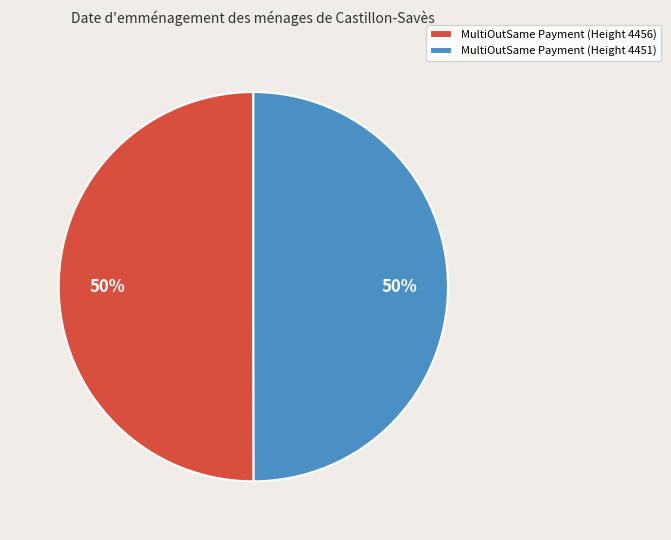

True or false: MultiOutSame Payment (Height 4451) accounts for 59% of the total.

False